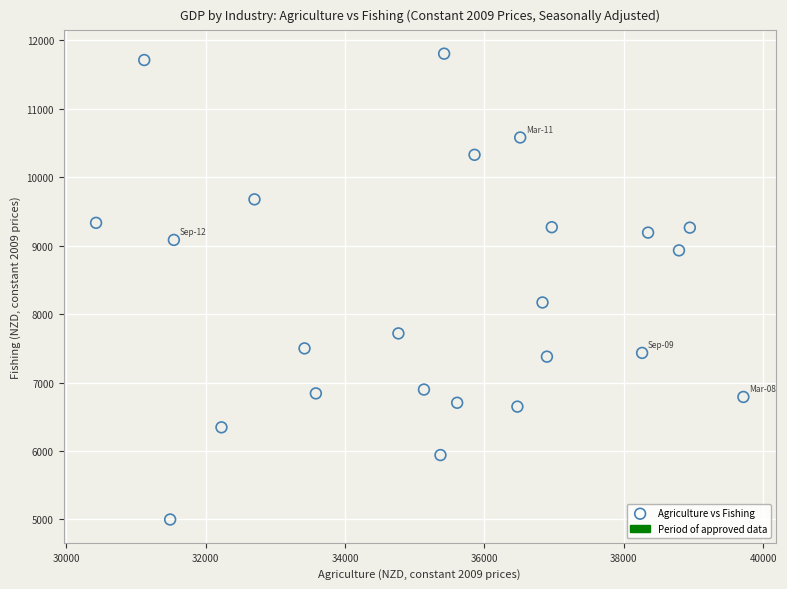

What Y value in the scatter plot is closest to 8400?

8168.9